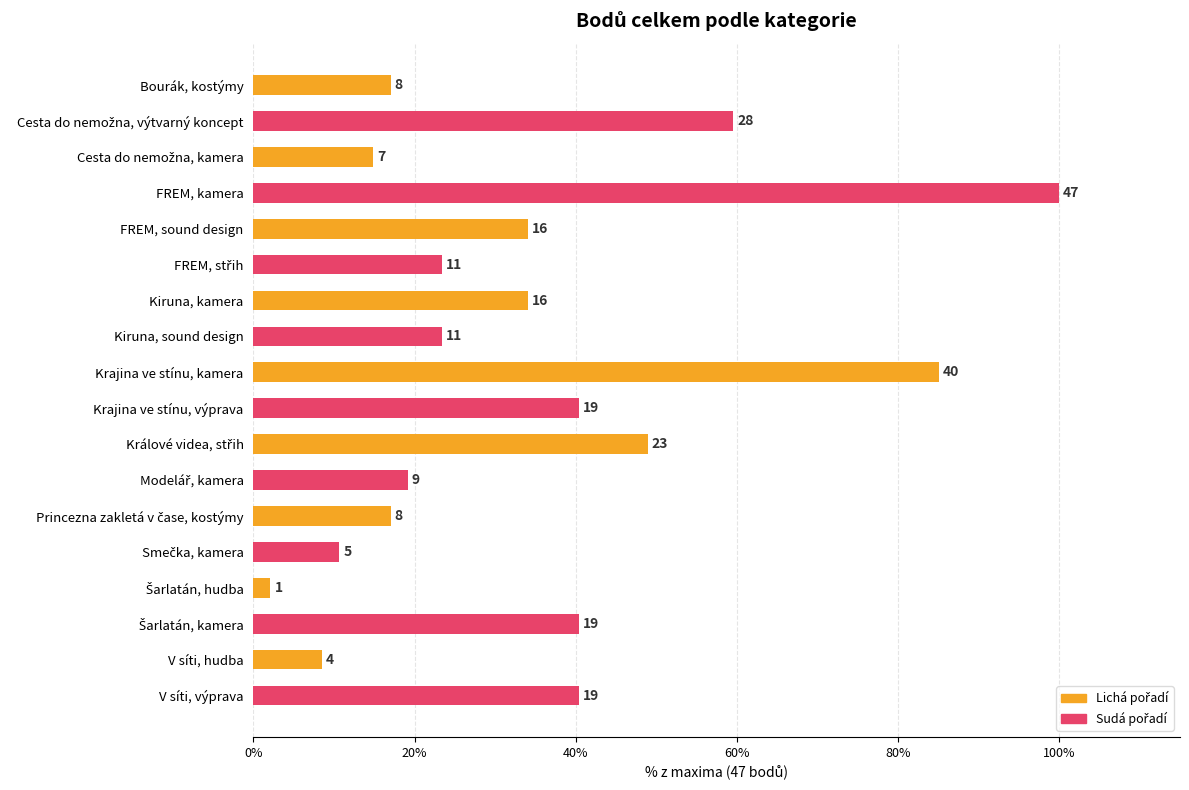

What is the greatest value displayed?

100.0